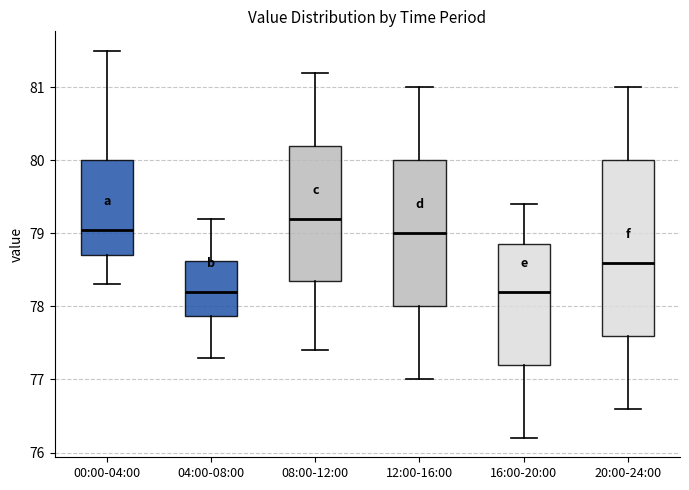

Reading left to right, transcribe this box plot: for each box, give where its median line is, the range the box spans, and where its two whiskers end, as read against the y-axis. The values are not printed on the chart, so give them approximately, as read against the axis.

00:00-04:00: median 79.1, box 78.7 to 80.0, whiskers 78.3 to 81.5
04:00-08:00: median 78.2, box 77.9 to 78.6, whiskers 77.3 to 79.2
08:00-12:00: median 79.2, box 78.4 to 80.2, whiskers 77.4 to 81.2
12:00-16:00: median 79.0, box 78.0 to 80.0, whiskers 77.0 to 81.0
16:00-20:00: median 78.2, box 77.2 to 78.9, whiskers 76.2 to 79.4
20:00-24:00: median 78.6, box 77.6 to 80.0, whiskers 76.6 to 81.0